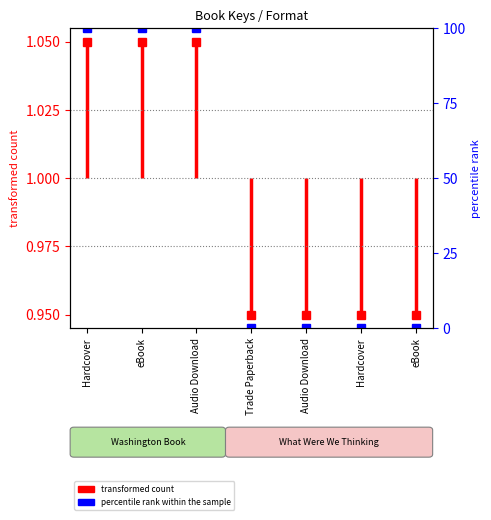

What is the value of the 1st point from the left?

1.0